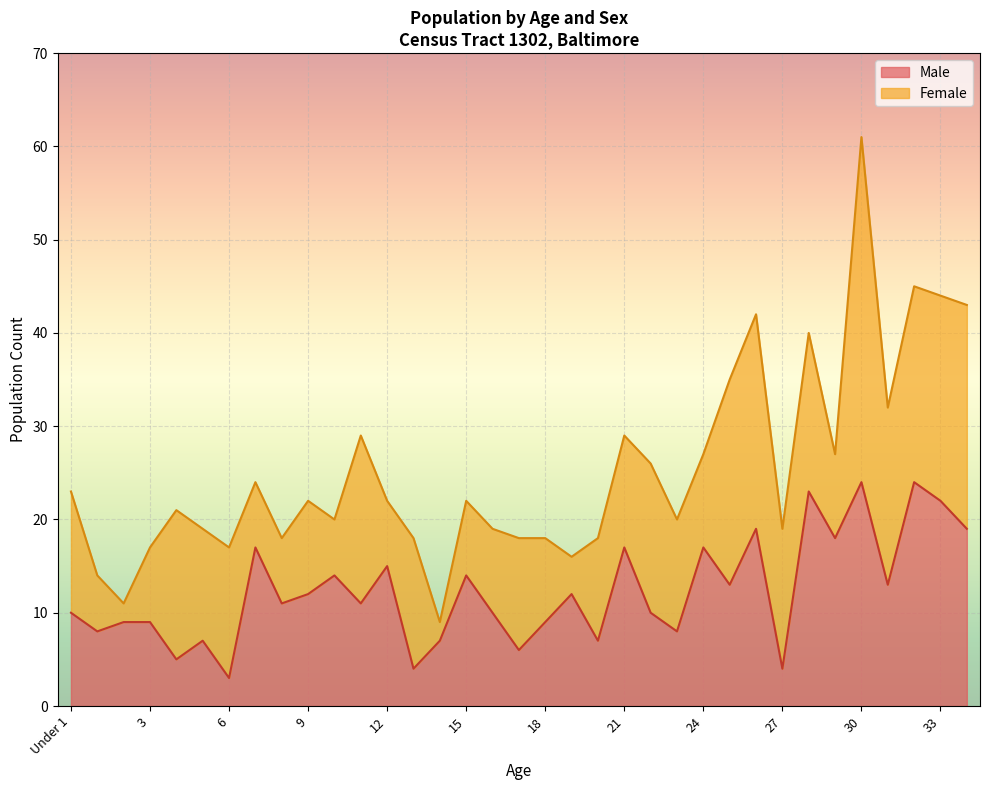

What is the value of the 26th point from the left?

13